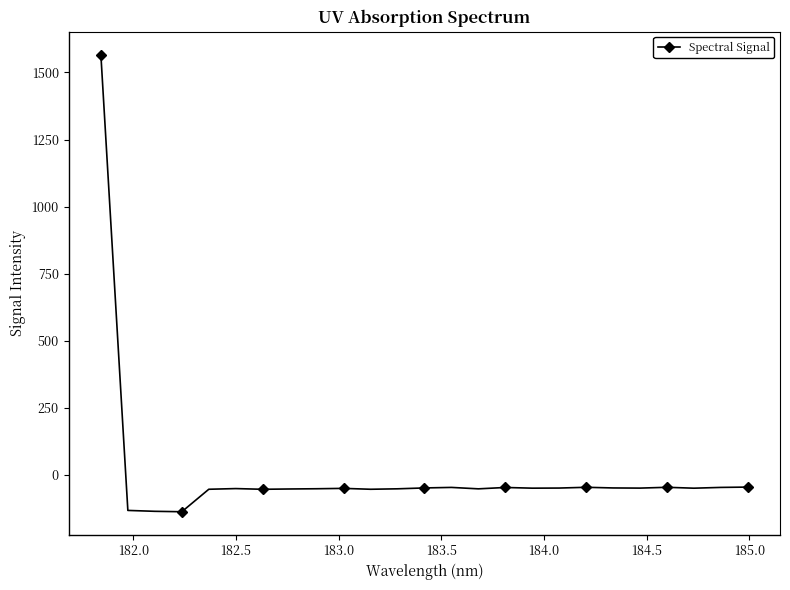

What is the sum of all values?

131.9